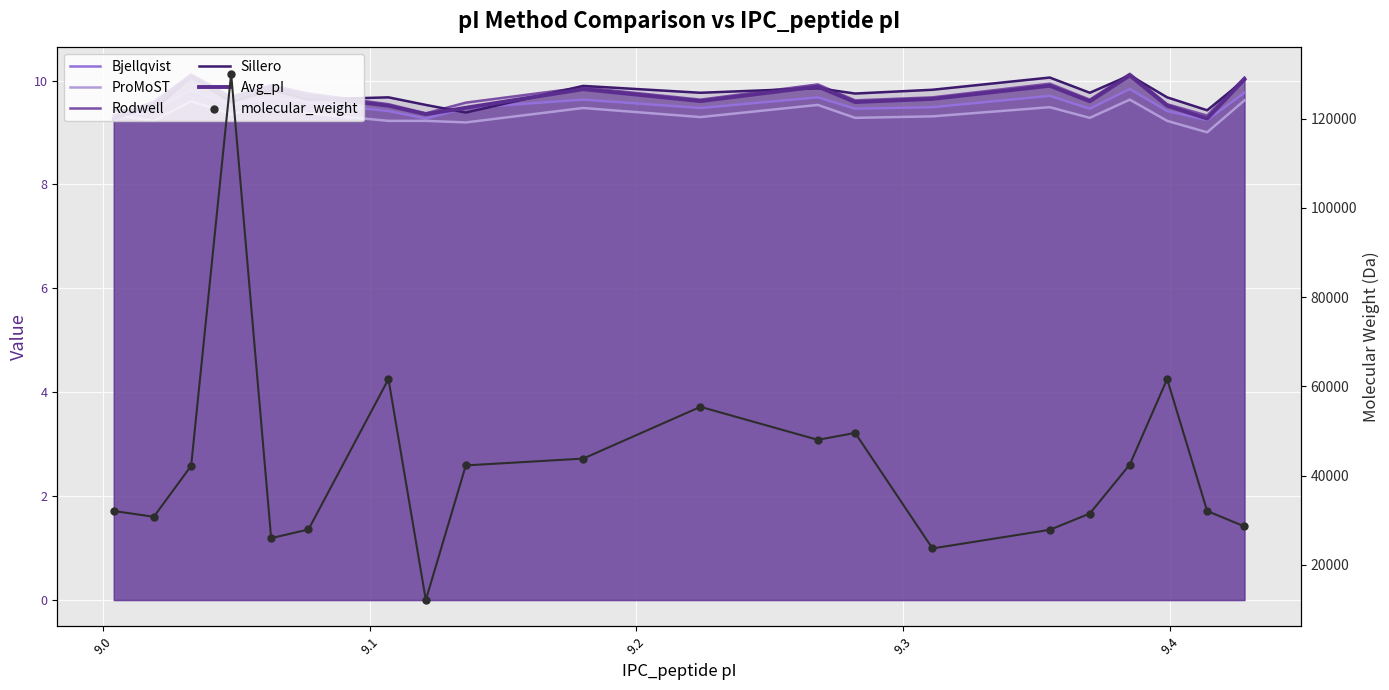

Which series contains the lowest Y value?

ProMoST